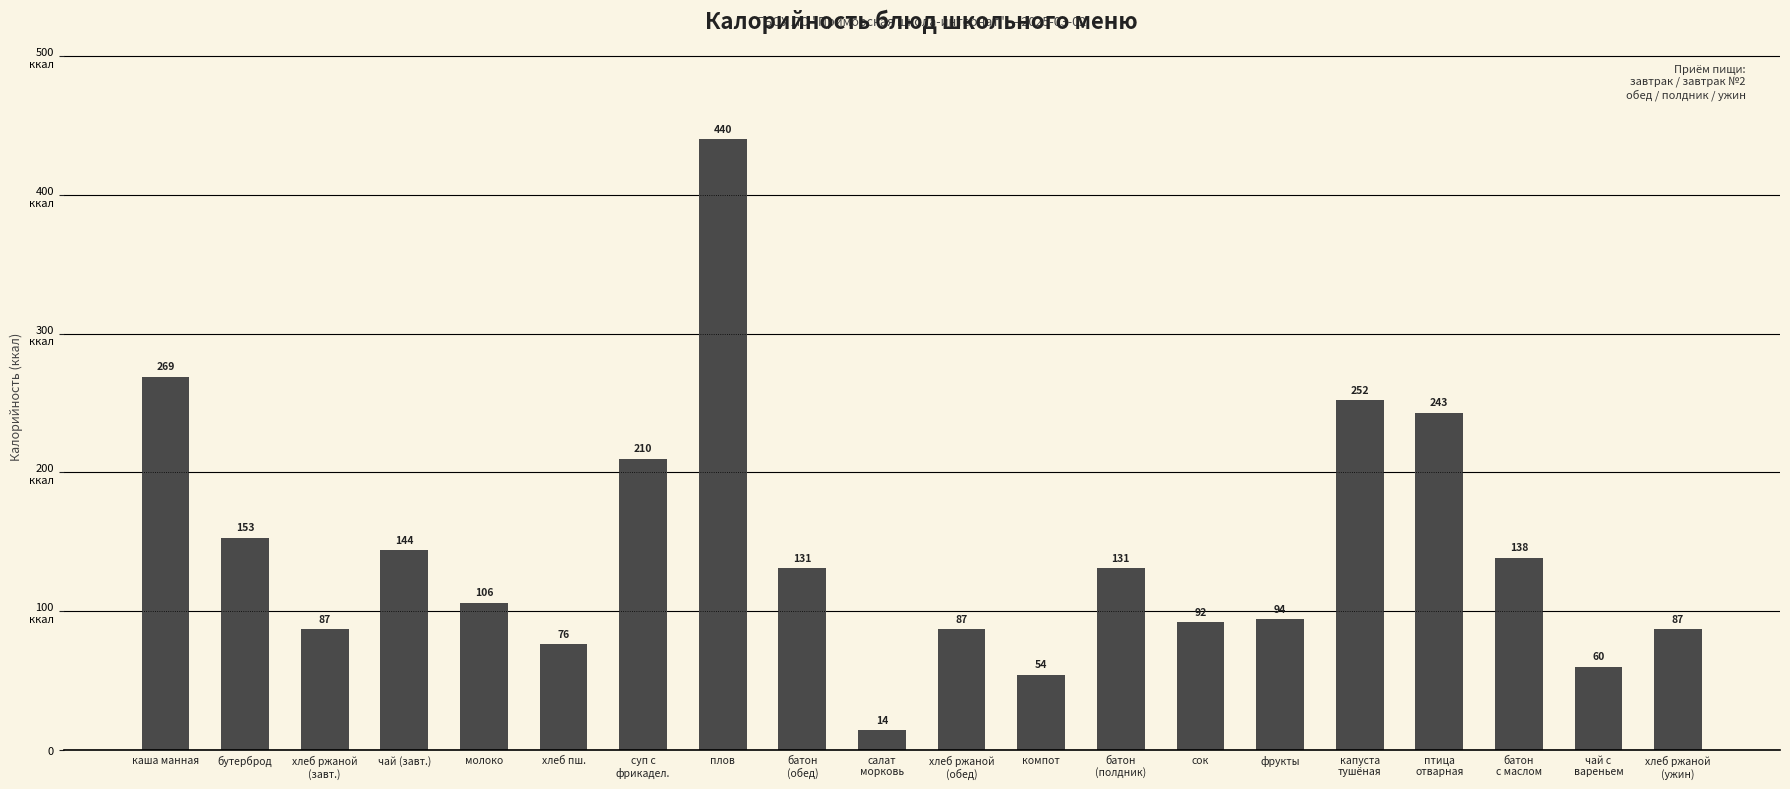

What is the change in value from хлеб ржаной
(обед) to птица
отварная?

+156.0